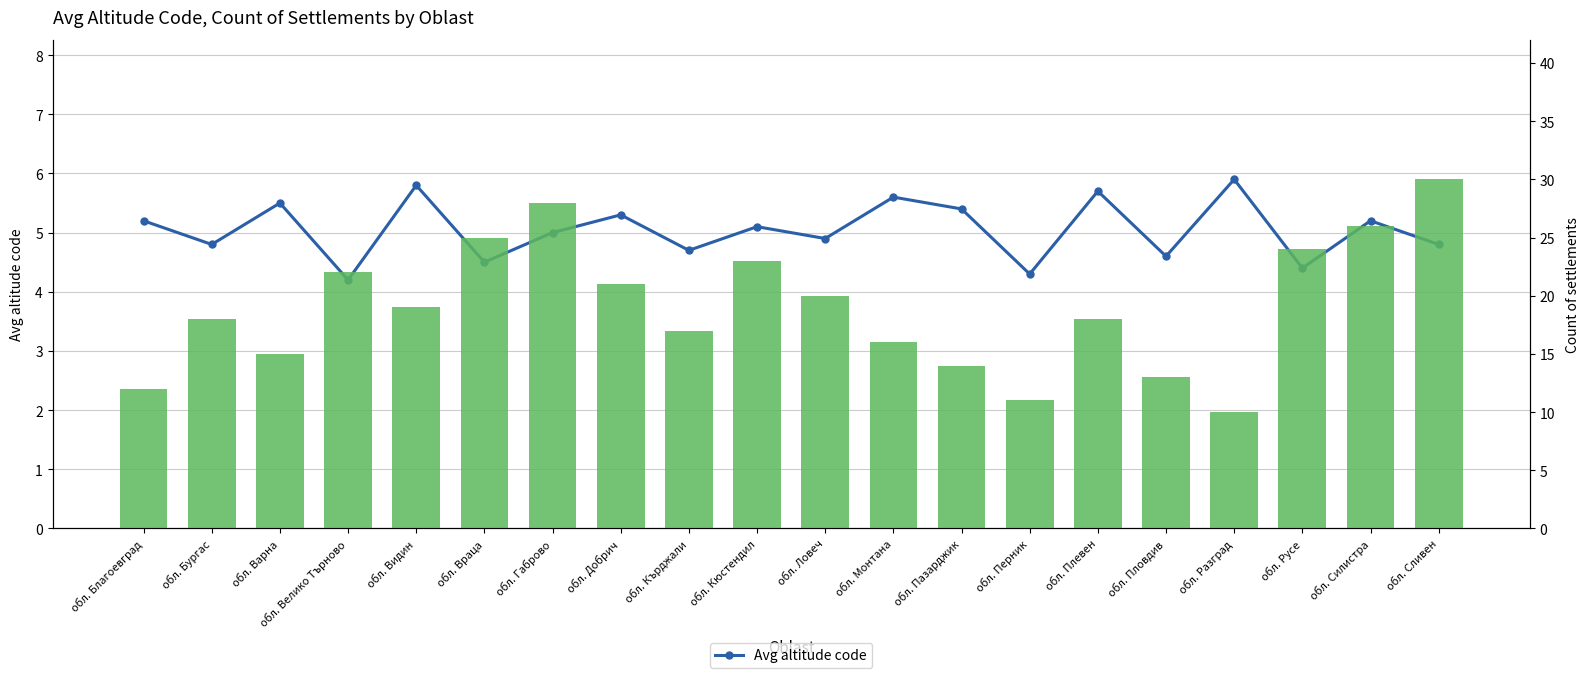

Between обл. Велико Търново and обл. Ловеч, which is larger?

обл. Ловеч